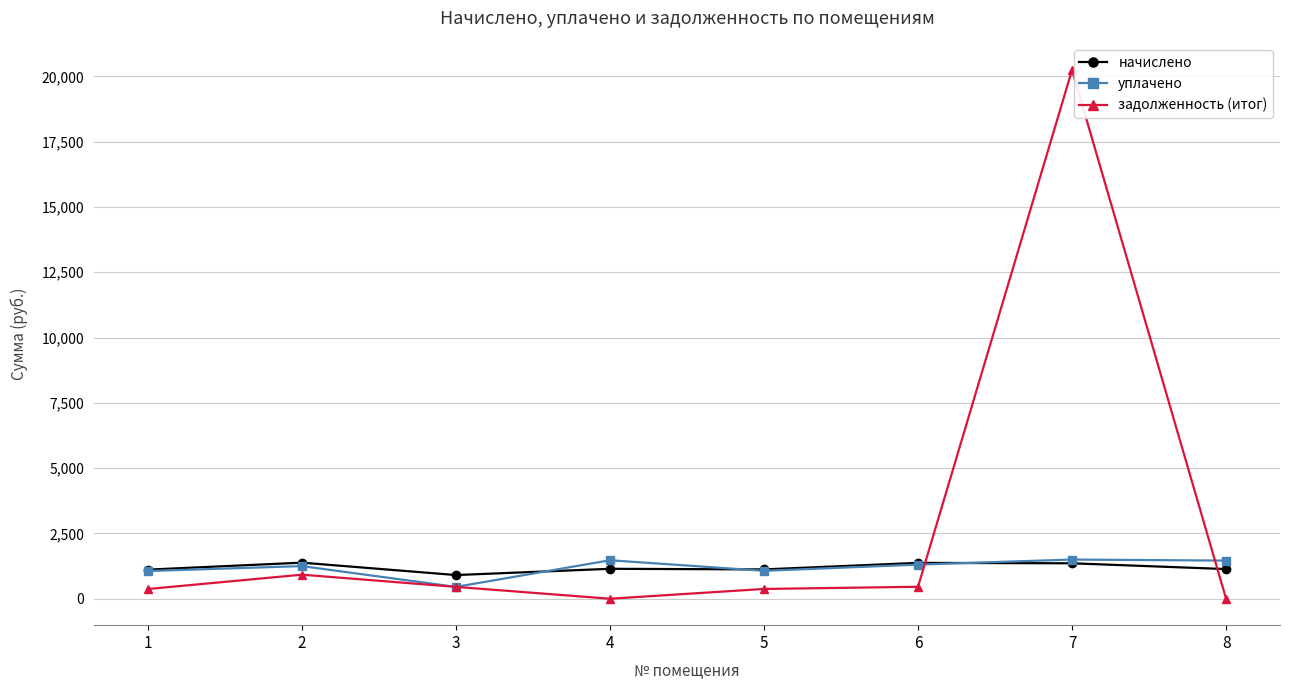

Is the value of уплачено at 7 greater than the value of задолженность (итог) at 4?

Yes